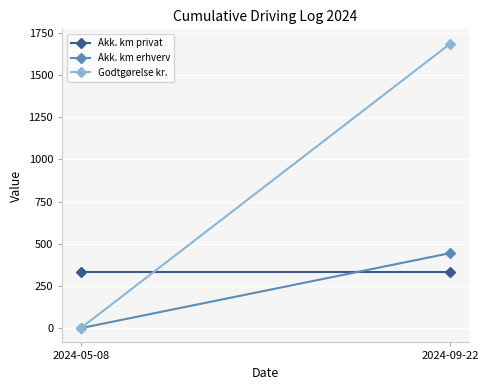

How many lines are shown in the chart?

3